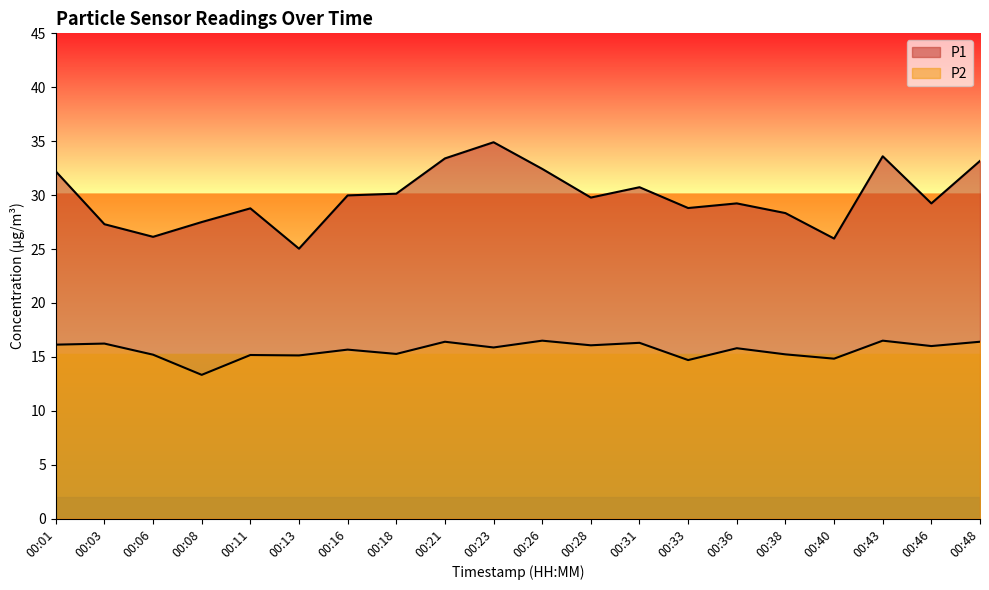

Where is the first local minimum for P2?

00:08